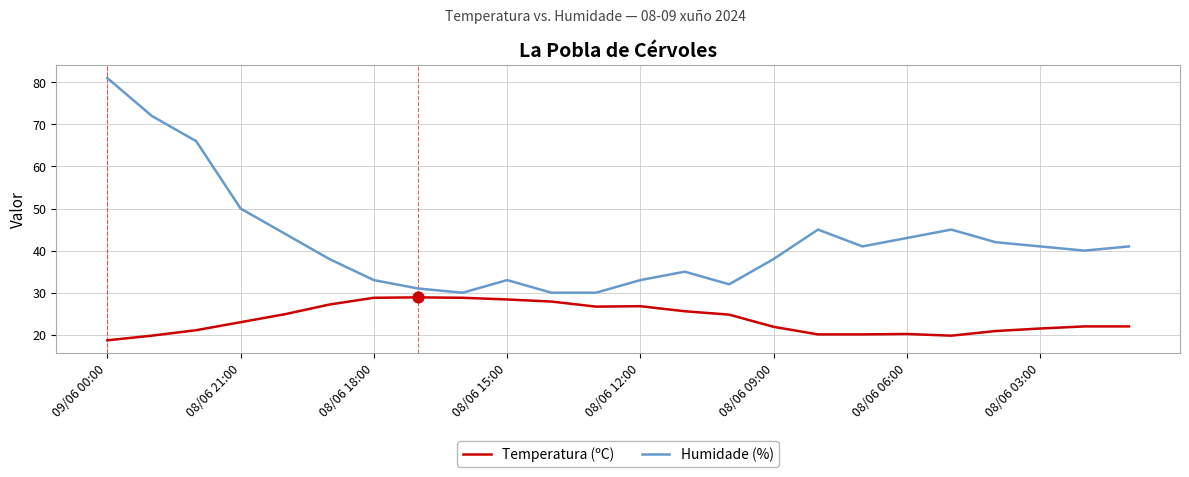

Which series has the largest range (max minus min)?

Humidade (%)